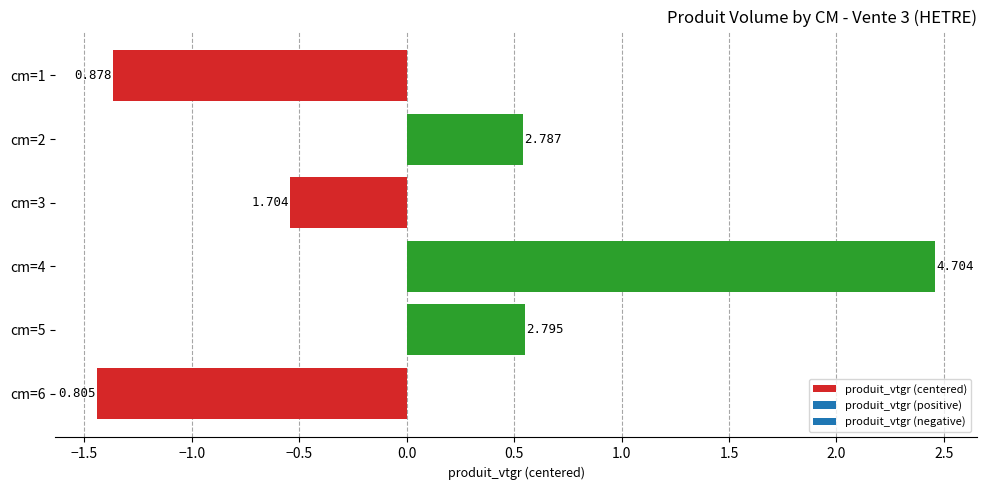

Does the chart contain any negative values?

Yes